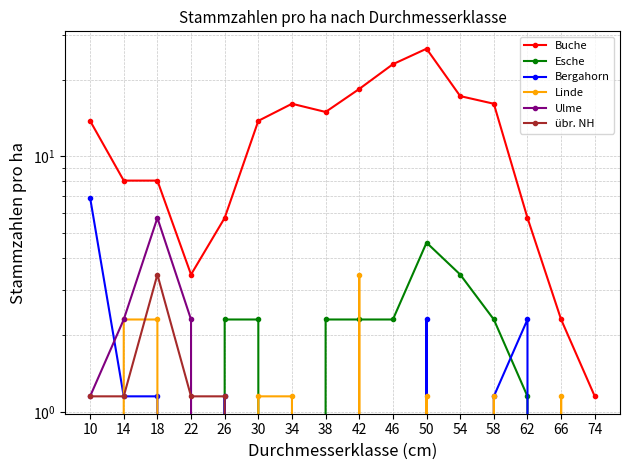

What is the value of the Esche point at the 9th from the left?

2.3